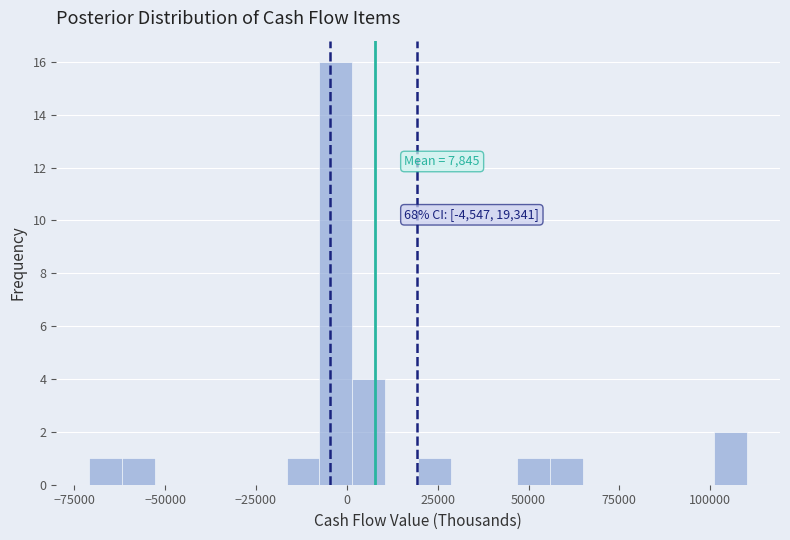

Around what value on the x-axis is the tallest bar? Give the approximate position of its centre, as read against the axis.

-5000